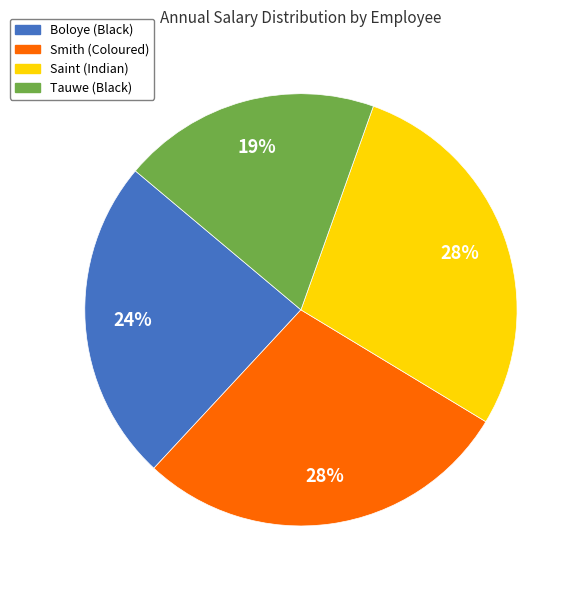

Does Smith (Coloured) account for over 50% of the chart?

No